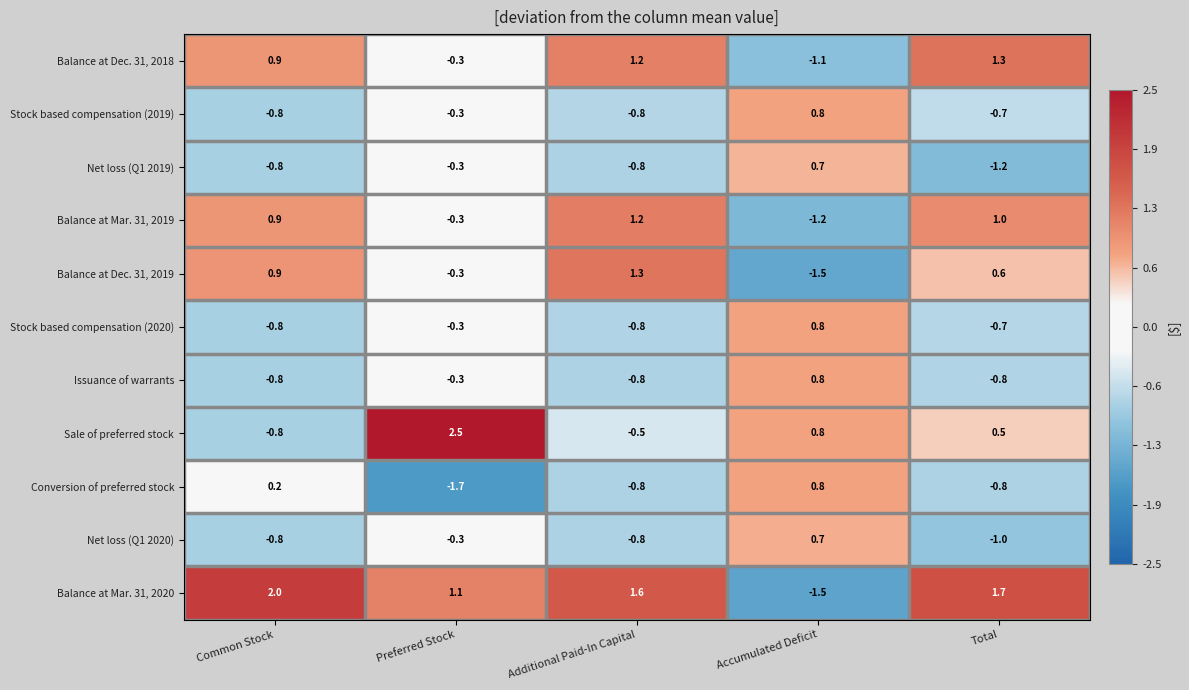

At how many categories does at least one series exceed 0?

5